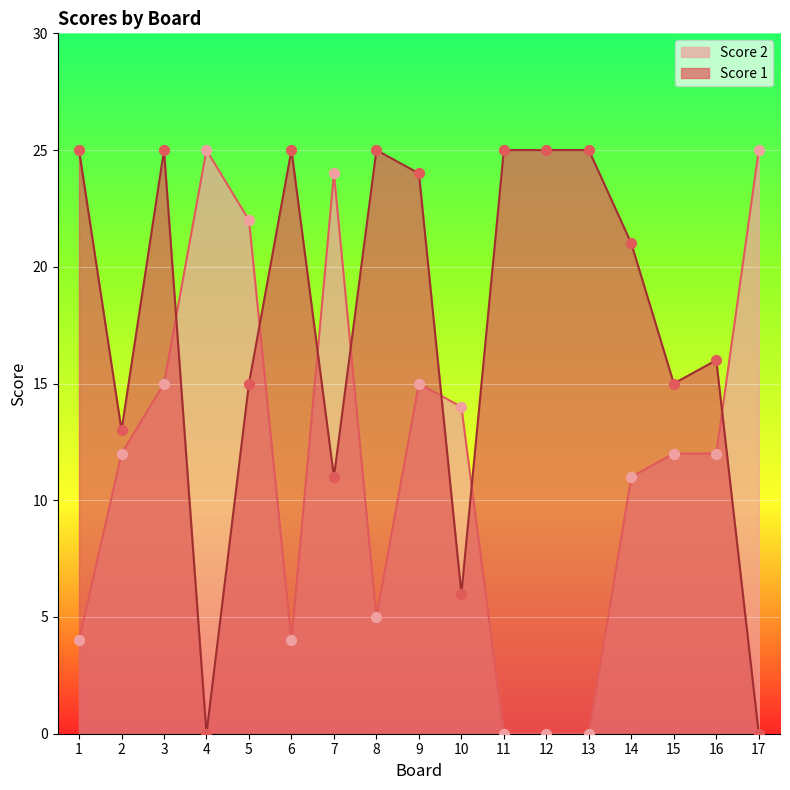

Is the value of Score 1 at 6 greater than the value of Score 2 at 5?

Yes